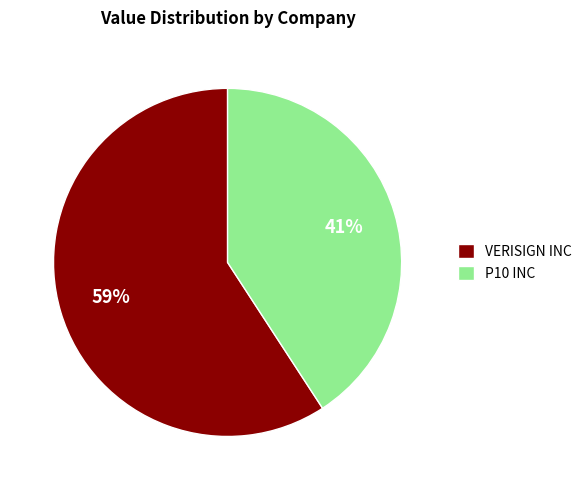

Count the number of slices in the pie.

2